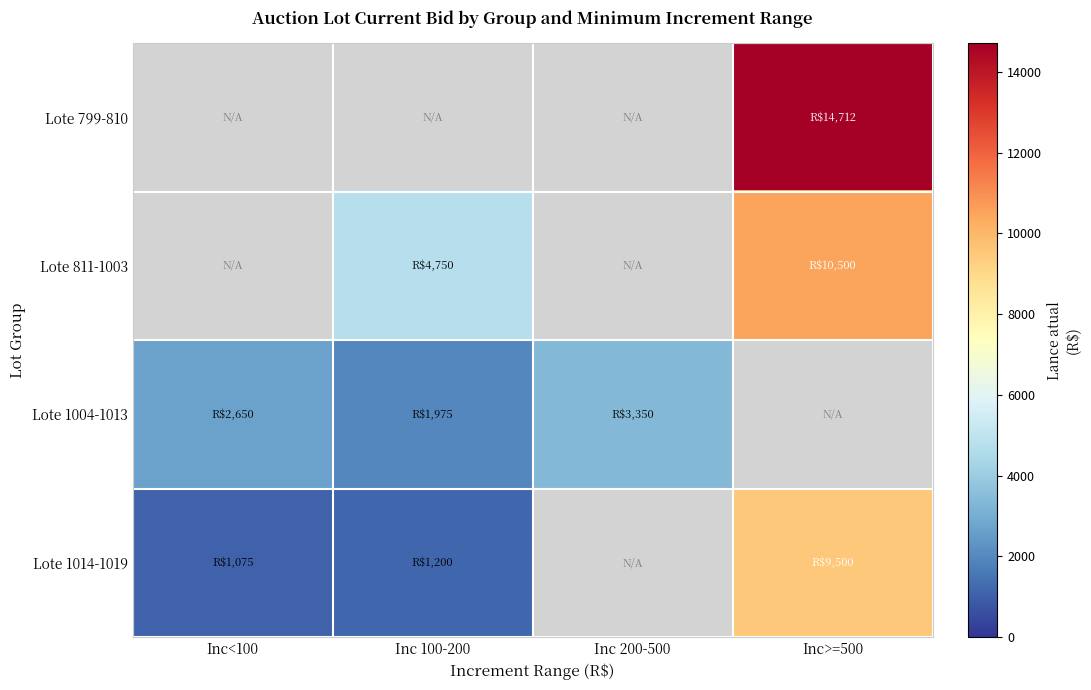

Is the value of Lote 1004-1013 at Inc 200-500 greater than the value of Lote 811-1003 at Inc<100?

No